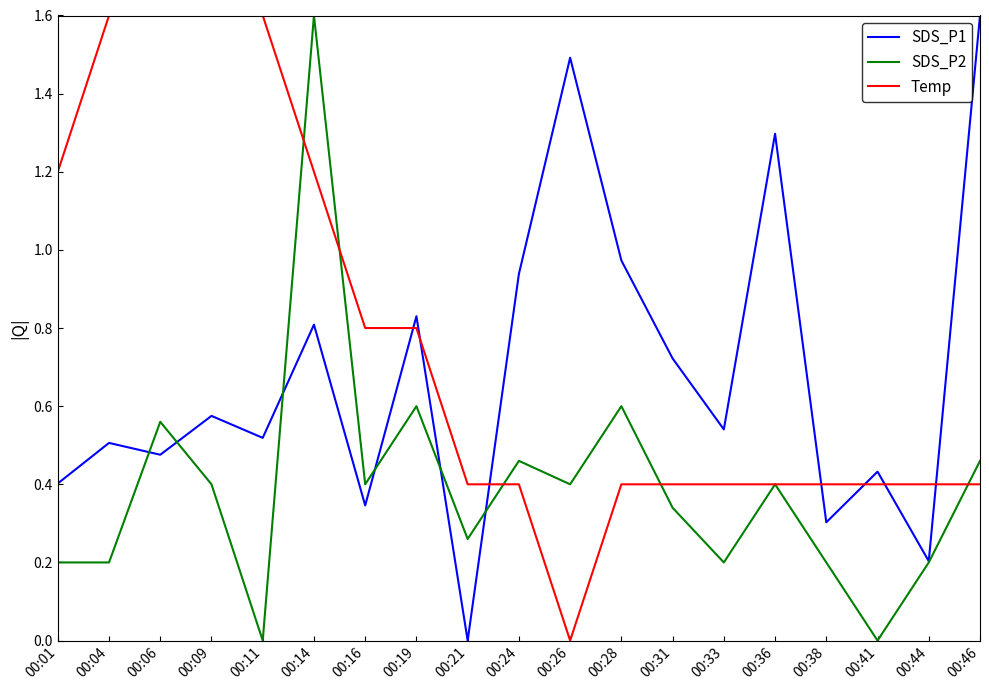

What is the total value across all series at 00:09?

2.6